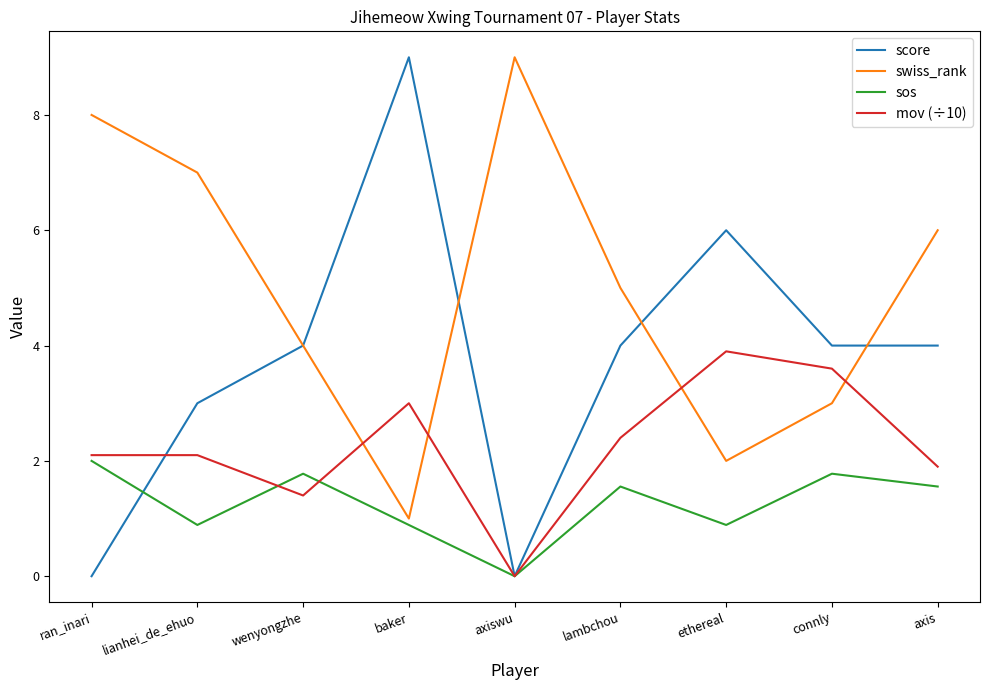

What value does the score series have at ethereal?

6.0